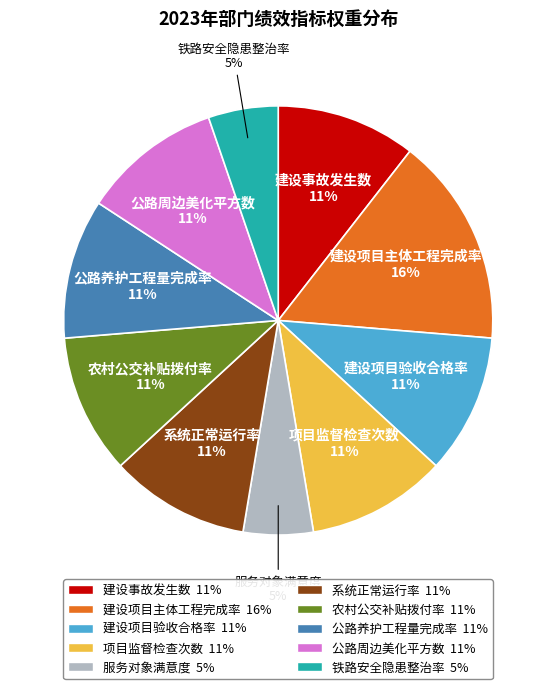

To the nearest percent, what is the average slice percentage?

10%